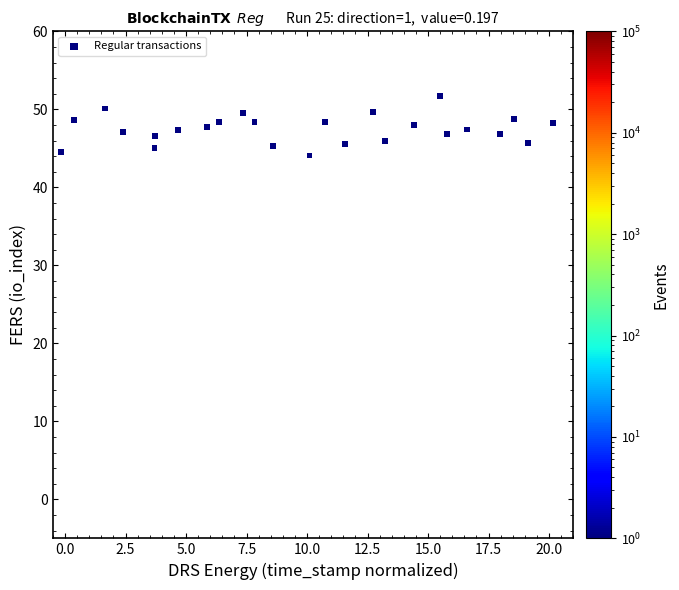

What is the range of X values (max minus min)?

20.3